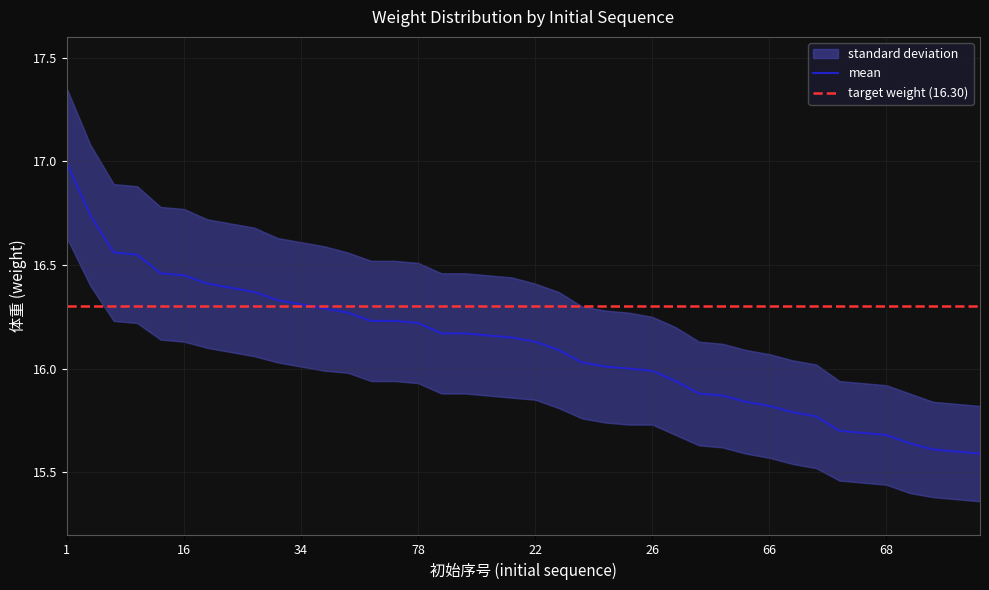

True or false: std_lower and mean cross at least once.

False